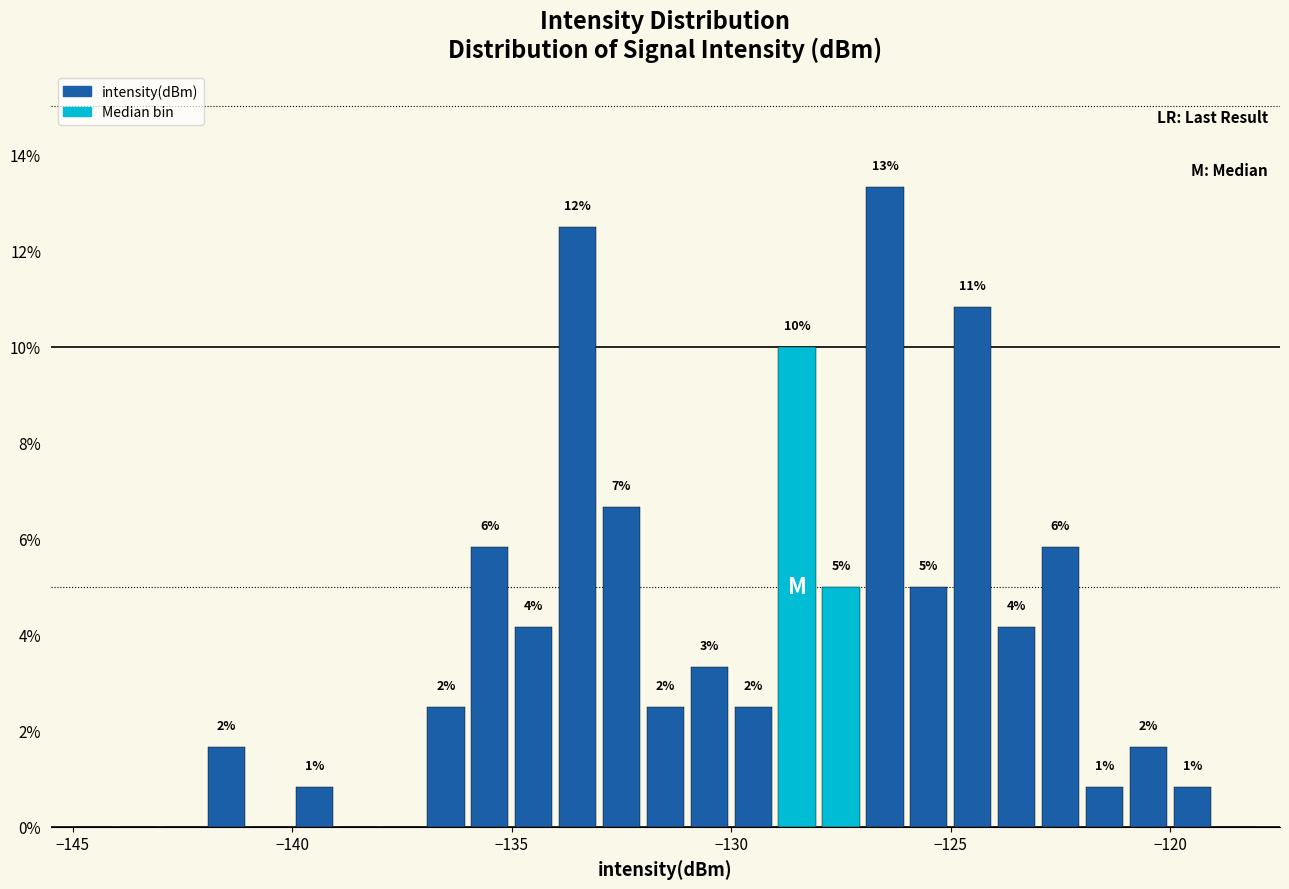

Around what value on the x-axis is the tallest bar? Give the approximate position of its centre, as read against the axis.

-126.5